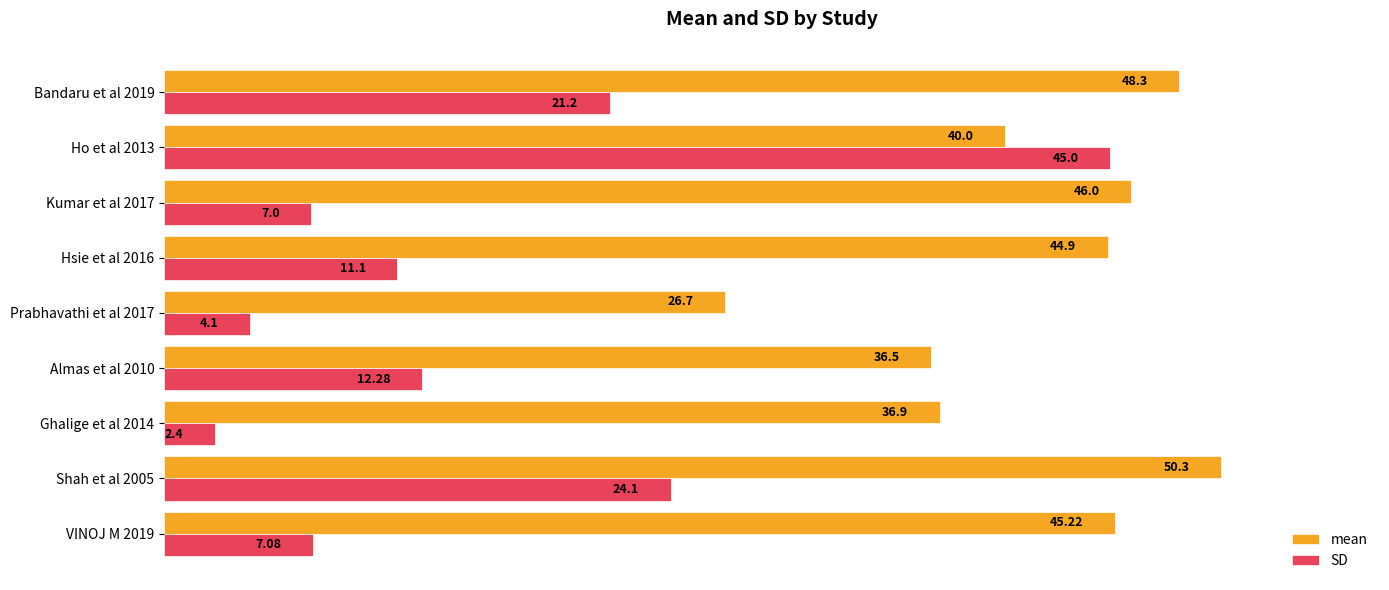

Which series has the largest total across all categories?

mean